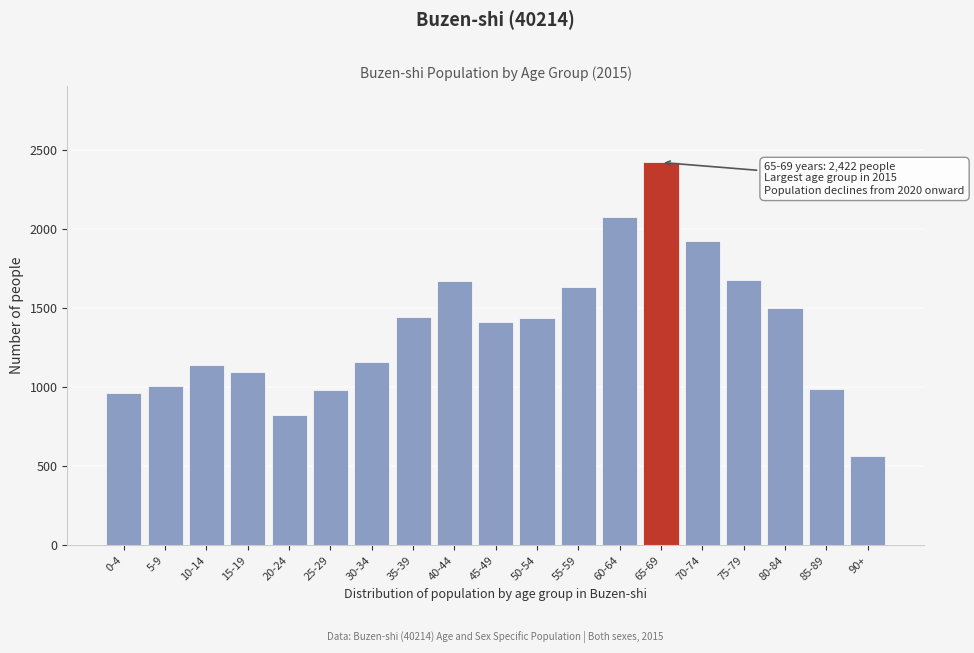

What value does the data have at 5-9?

1010